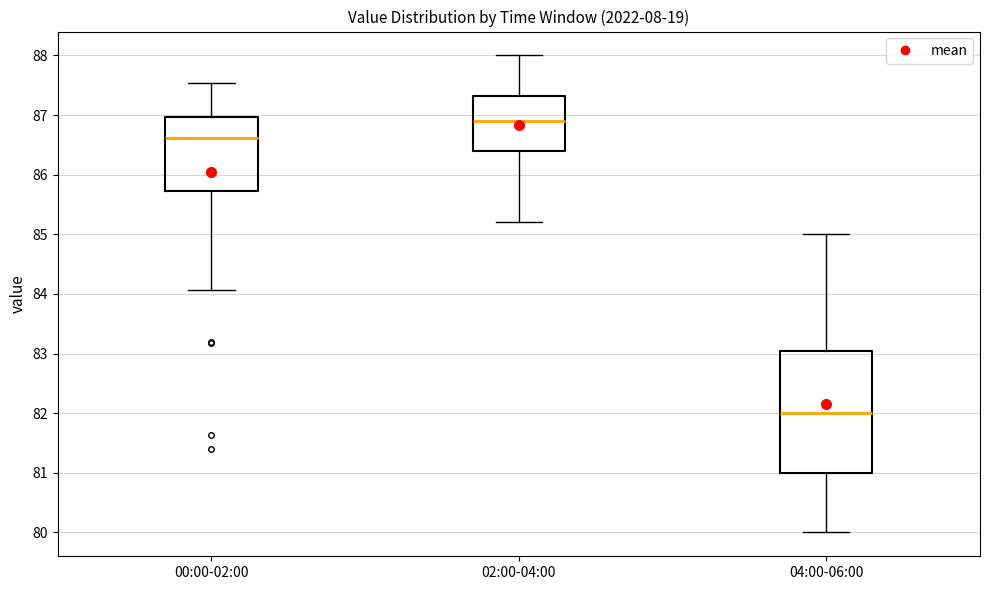

Which box's median line is the highest?

02:00-04:00